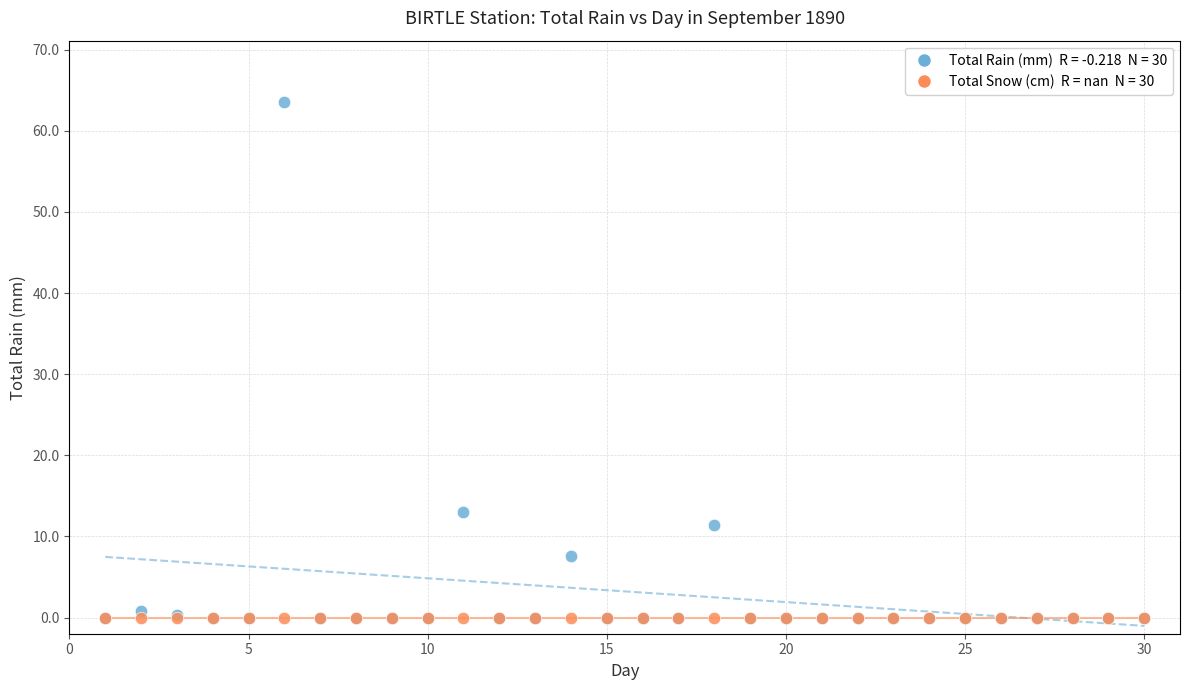

Across all series, what Y value is closest to 31?

13.0